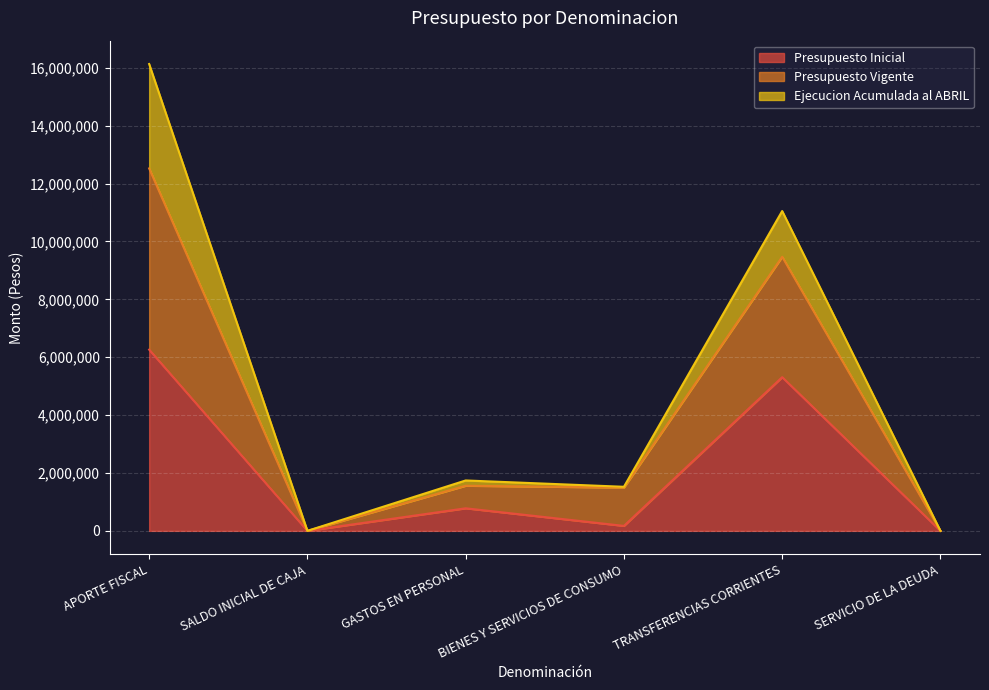

The Presupuesto Inicial series shows 0 at SALDO INICIAL DE CAJA. True or false?

True